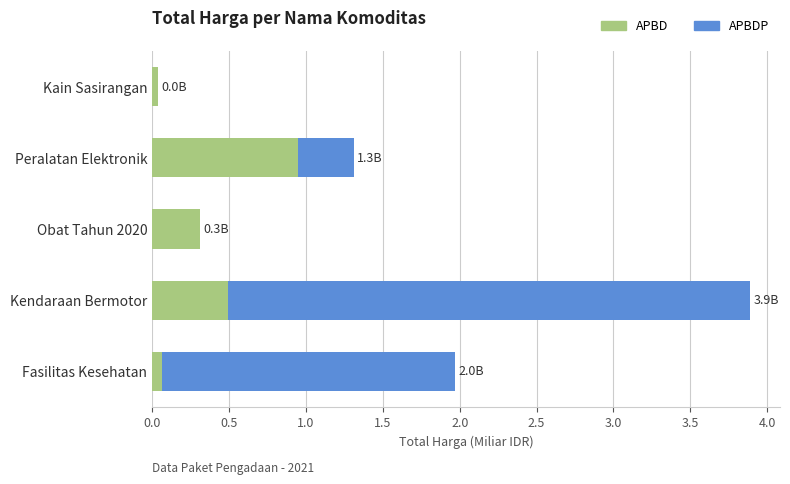

Which category has the highest value in the APBD series?

Peralatan Elektronik